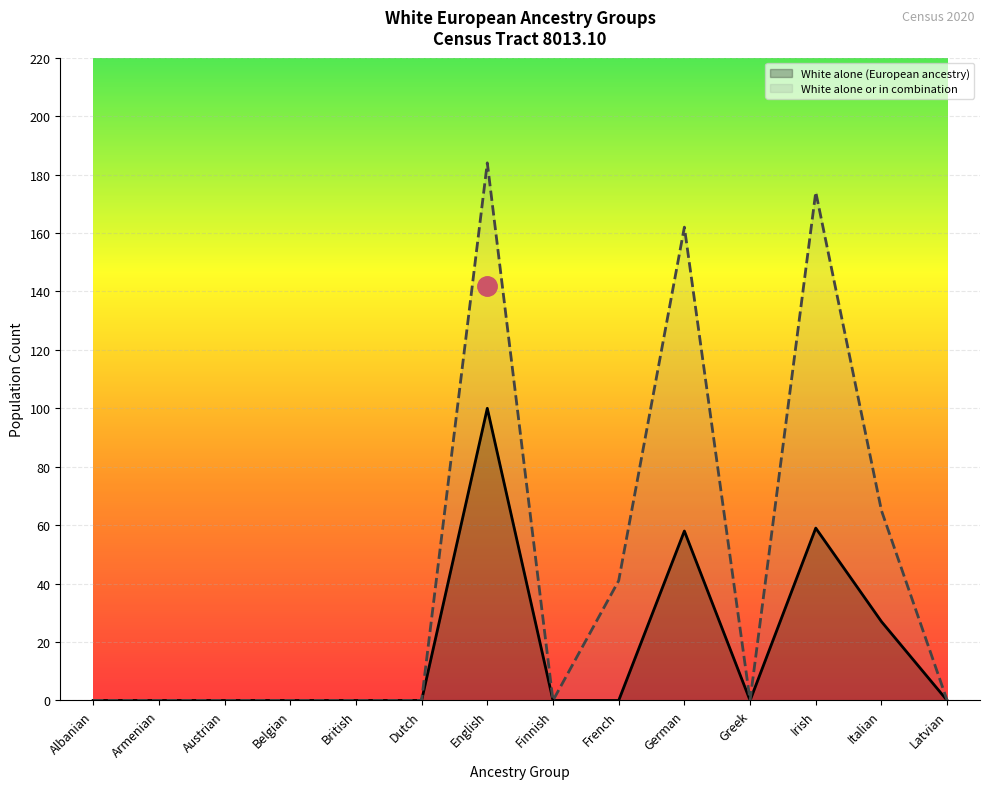

Which has a higher value, Dutch or Belgian?

Dutch